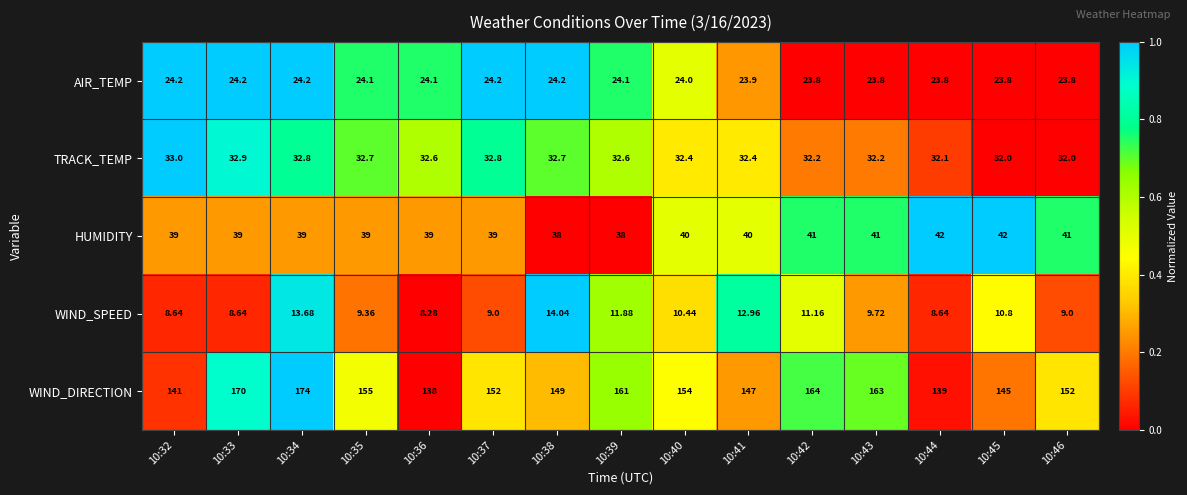

Which series changed the most between 10:42 and 10:46?

WIND_DIRECTION